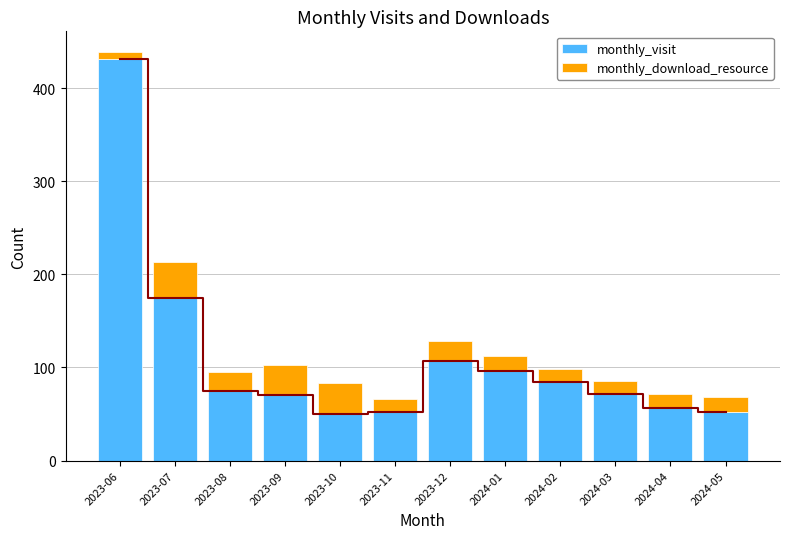

The monthly_download_resource series shows 8 at 2023-12. True or false?

False